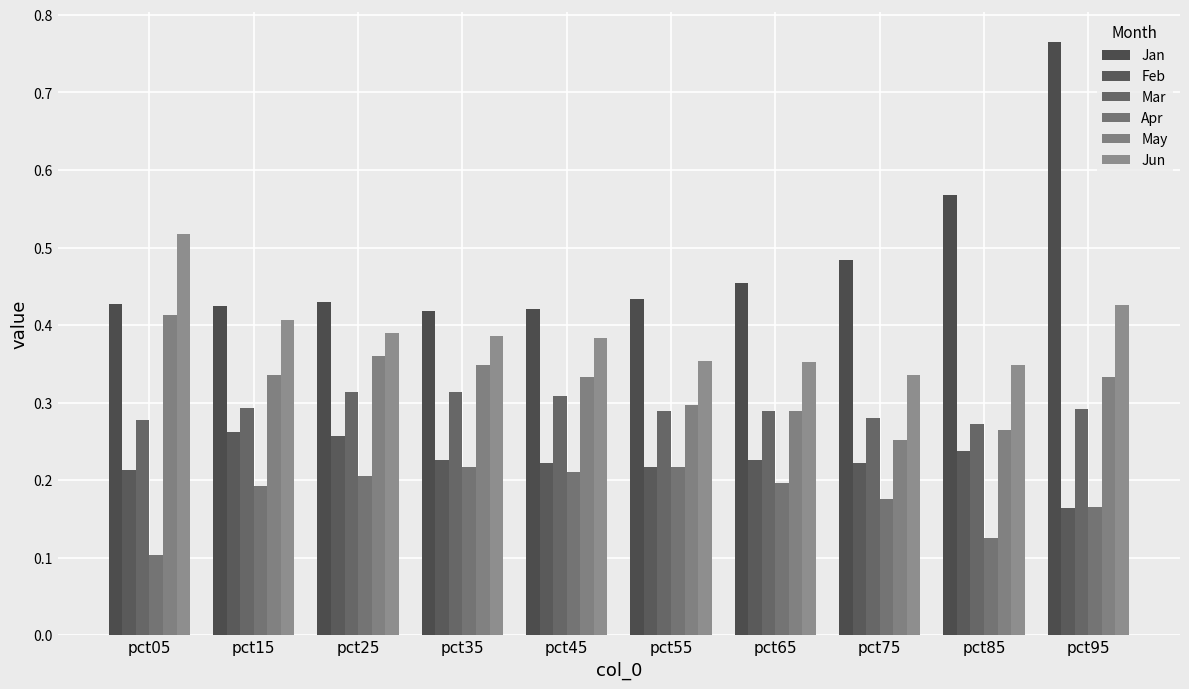

List the series in order of their peak value, lowest first.

Apr, Feb, Mar, May, Jun, Jan